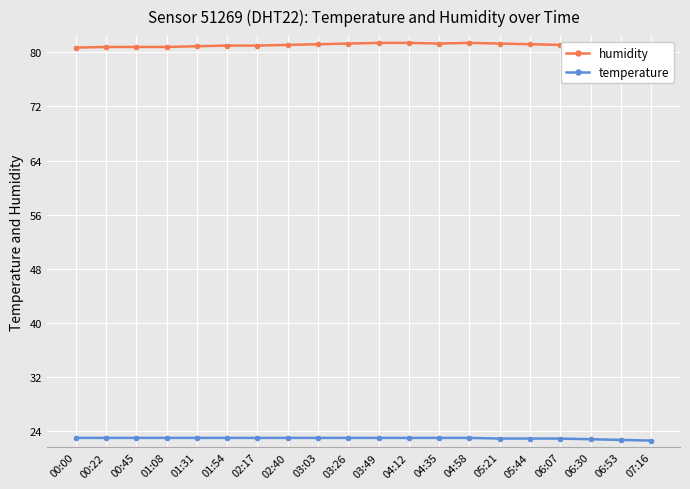

Rank the series at 05:21 from lowest to highest value.

temperature, humidity